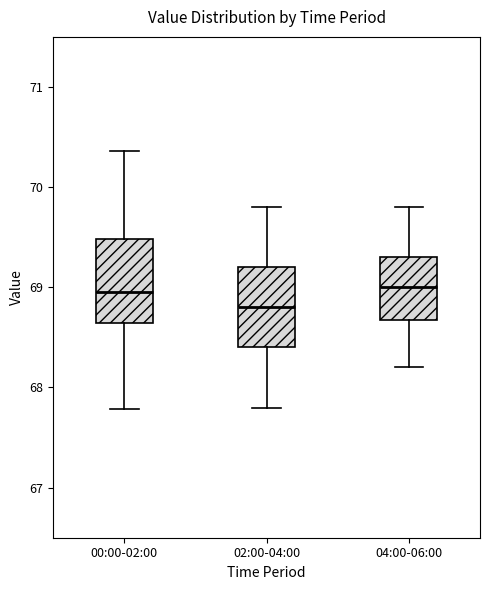

Where is the upper edge of the box for 00:00-02:00 on the y-axis? The values are not printed on the chart, so give them approximately, as read against the axis.

69.5